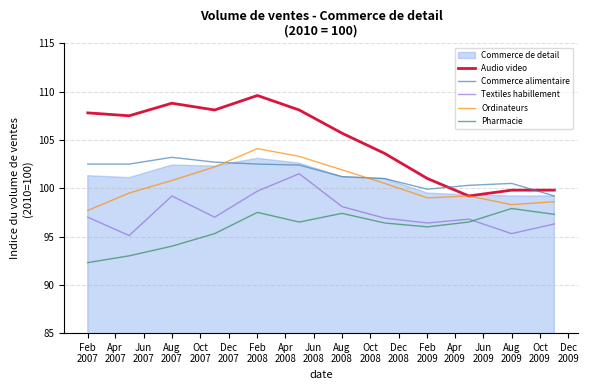

What is the minimum value for Textiles habillement?

95.1